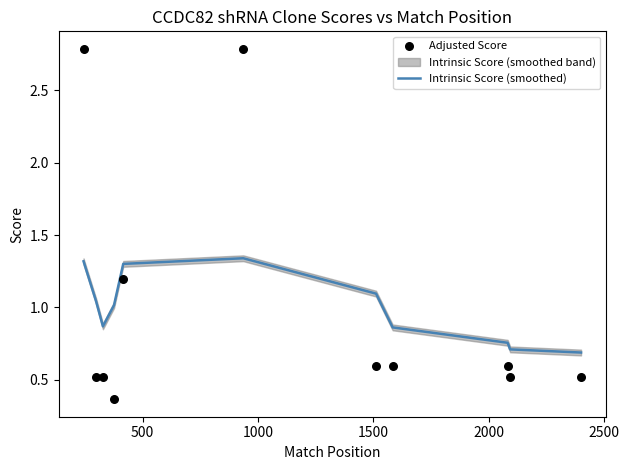

Which series contains the highest Y value?

Adjusted Score